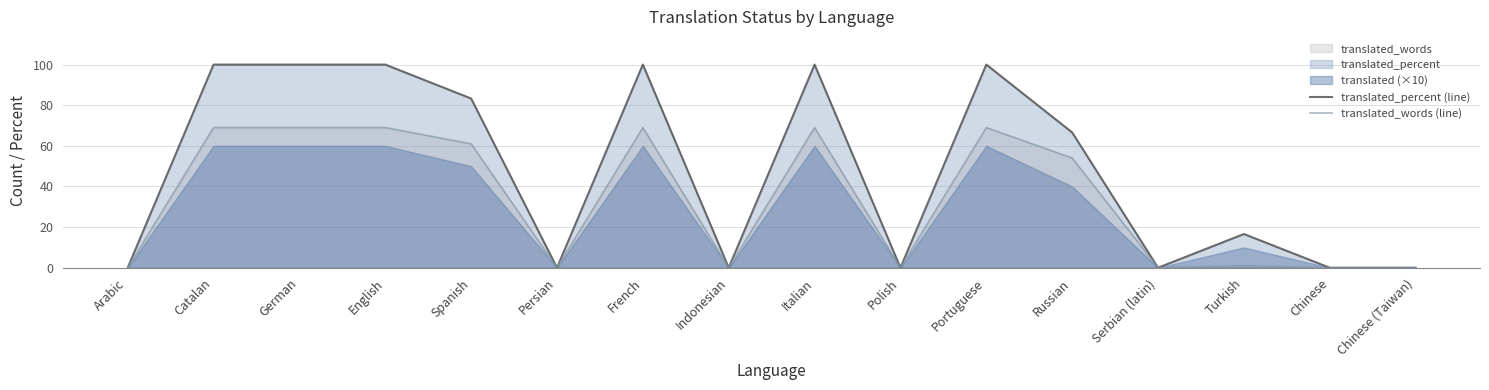

What is the value of the translated_words (line) point at the 12th from the left?

54.0